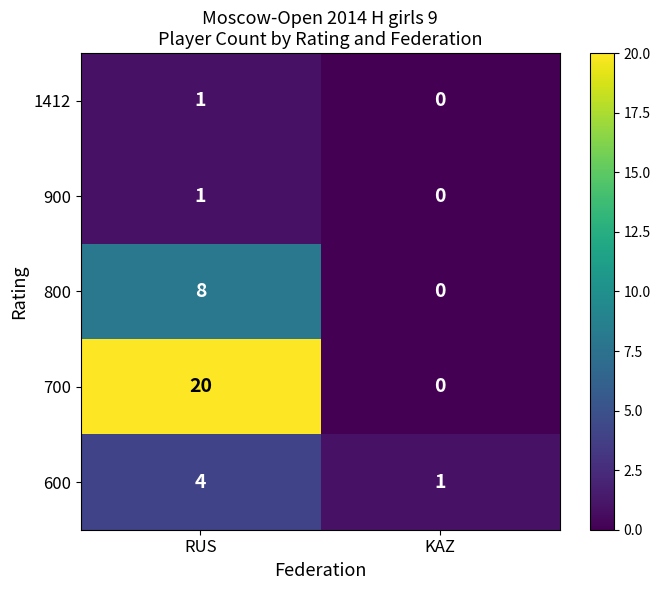

At which label is 900 closest to 0?

KAZ